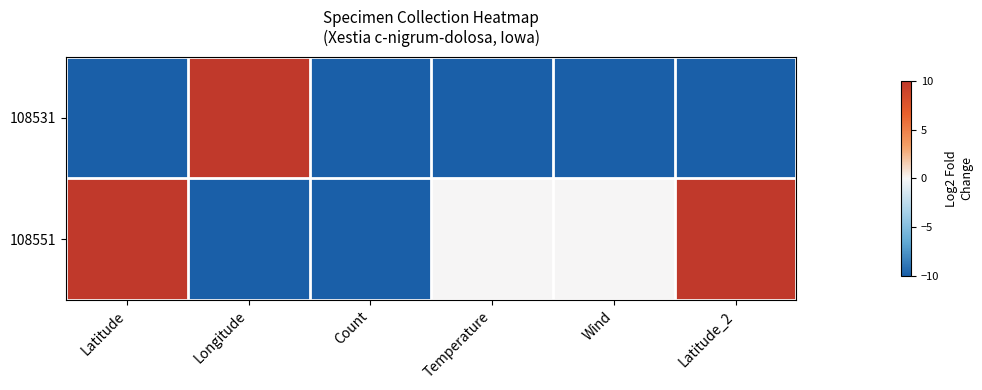

Reading left to right, list all the values displayed in this chart.

108531: Latitude=-10	Longitude=10	Count=-10	Temperature=-10	Wind=-10	Latitude_2=-10
108551: Latitude=10	Longitude=-10	Count=-10	Temperature=0	Wind=0	Latitude_2=10